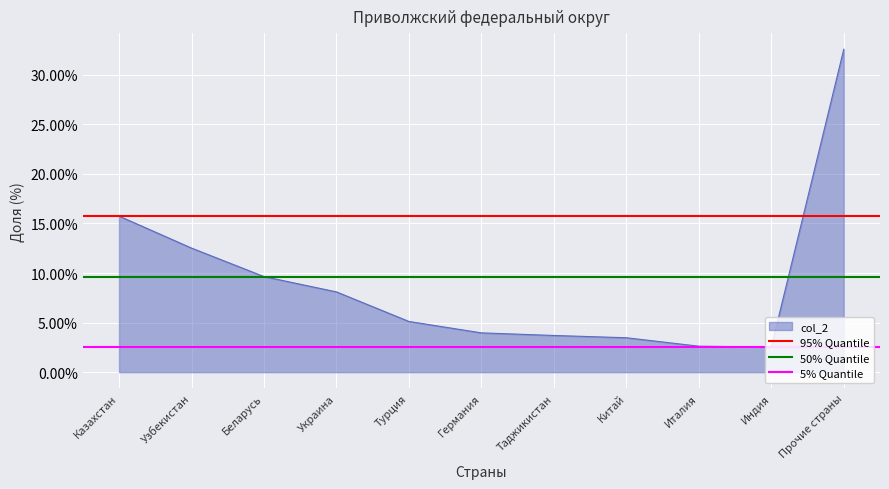

The col_2 series shows 1.7 at Германия. True or false?

False